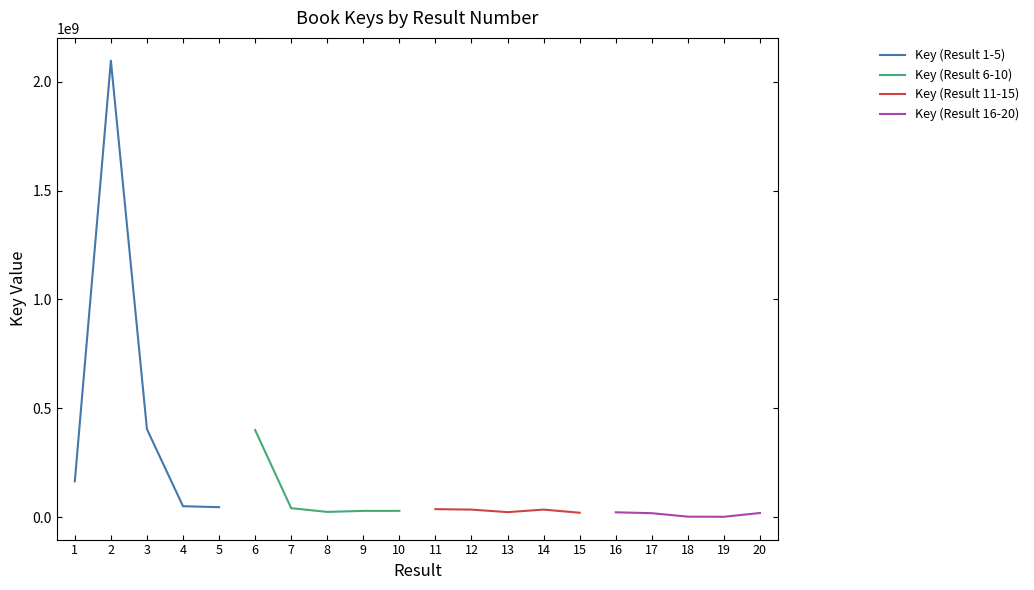

List the labels in order of Key (Result 6-10) value, largest first.

6, 7, 10, 9, 8